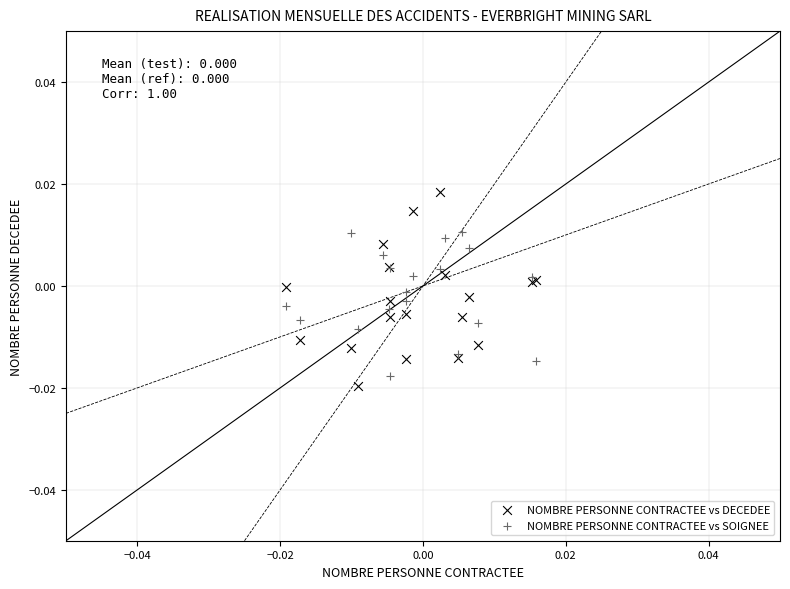

Which series reaches the maximum Y coordinate?

NOMBRE PERSONNE CONTRACTEE vs DECEDEE